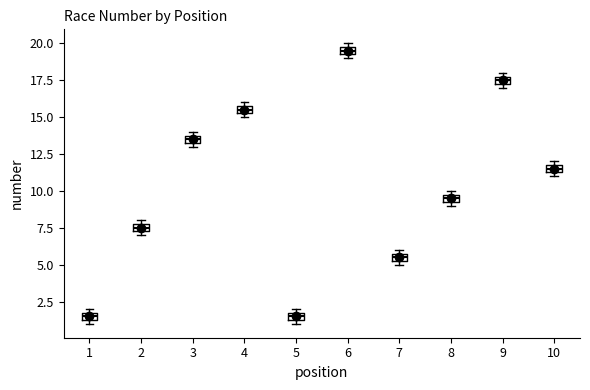

Where is the lower edge of the box at x = 6 on the y-axis? The values are not printed on the chart, so give them approximately, as read against the axis.

19.5